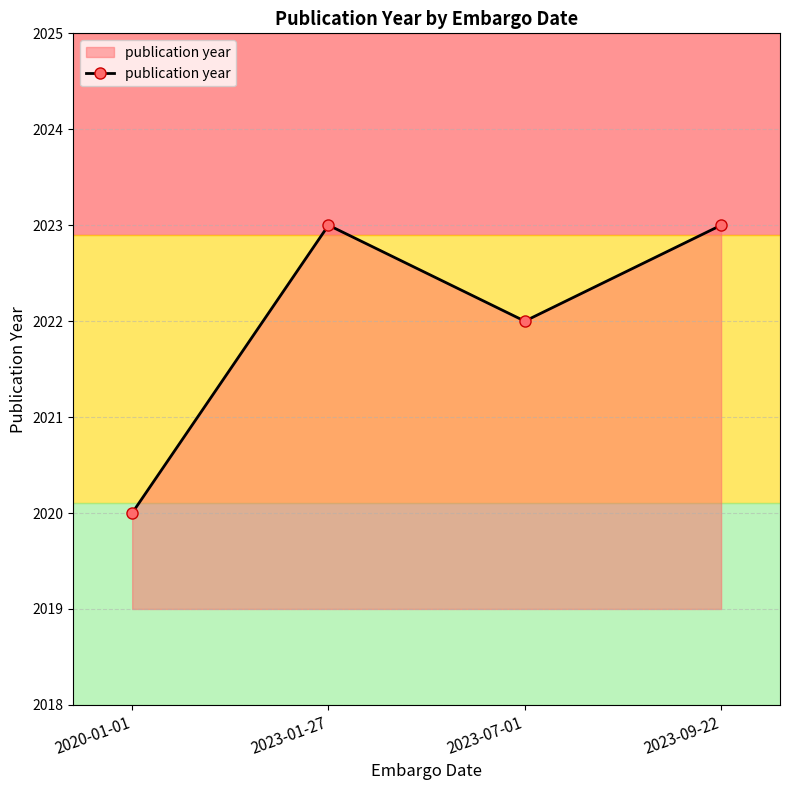

What position from the right is 2023-07-01?

2